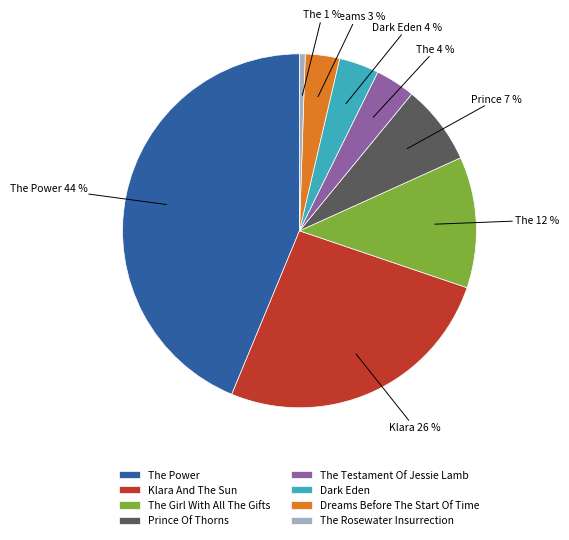

To the nearest percent, what is the difference between the The Power and Dreams Before The Start Of Time slice percentages?

41%